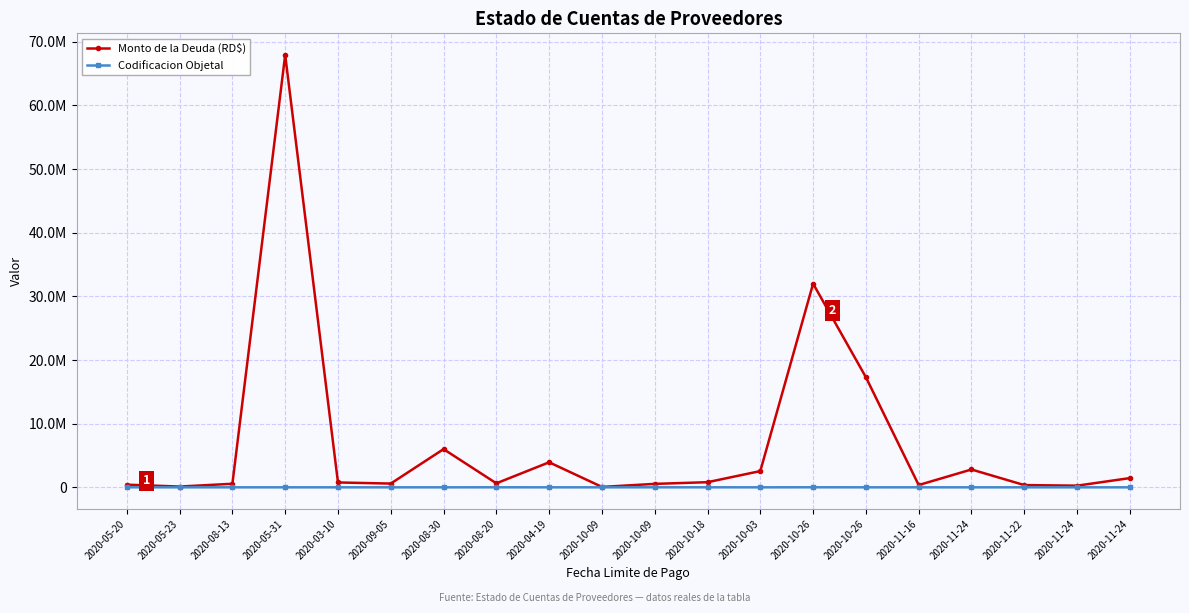

What is the difference between the maximum and minimum values in the Monto de la Deuda (RD$) series?

67868016.5